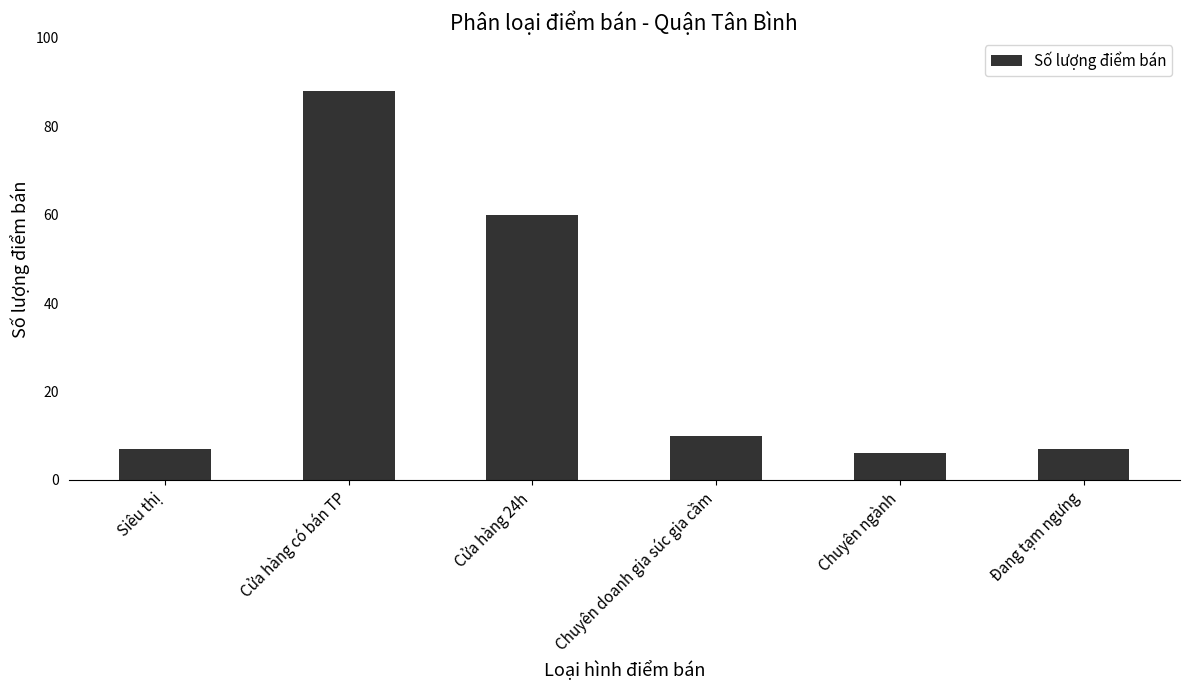

The value at Chuyên doanh gia súc gia cầm is 6. True or false?

False